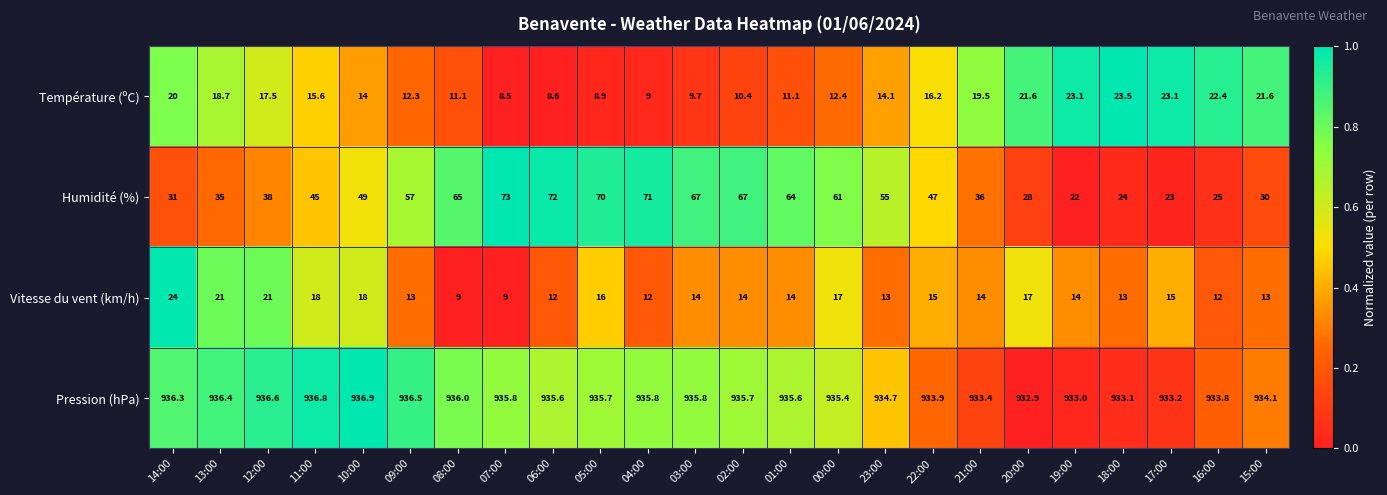

At which label does Pression (hPa) first exceed 935?

14:00